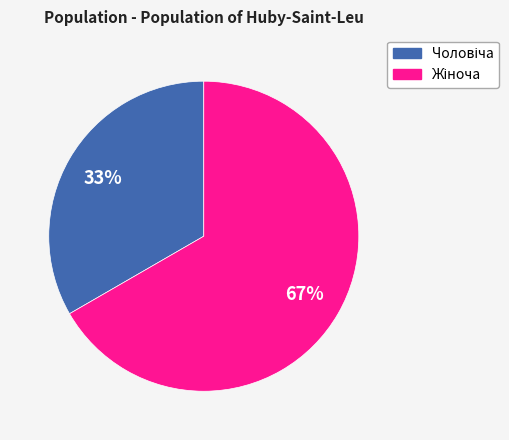

Count the number of slices in the pie.

2